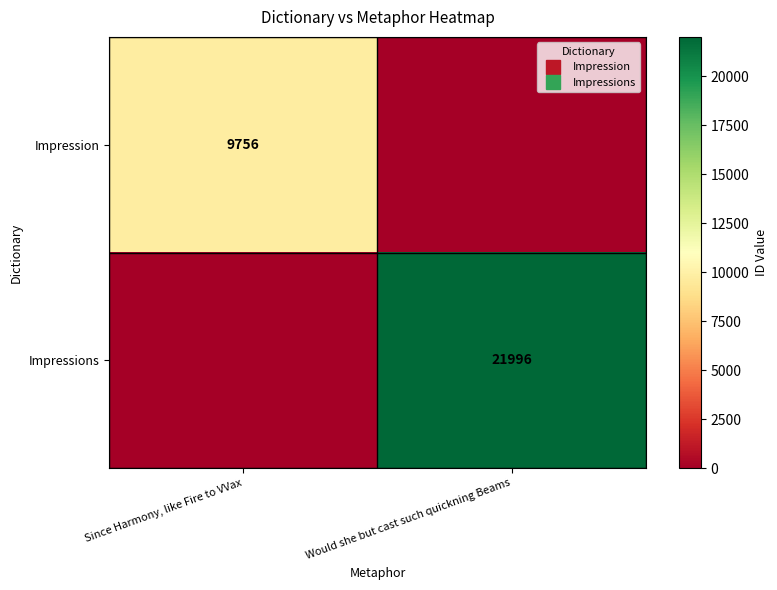

At how many categories does at least one series exceed 14831?

1